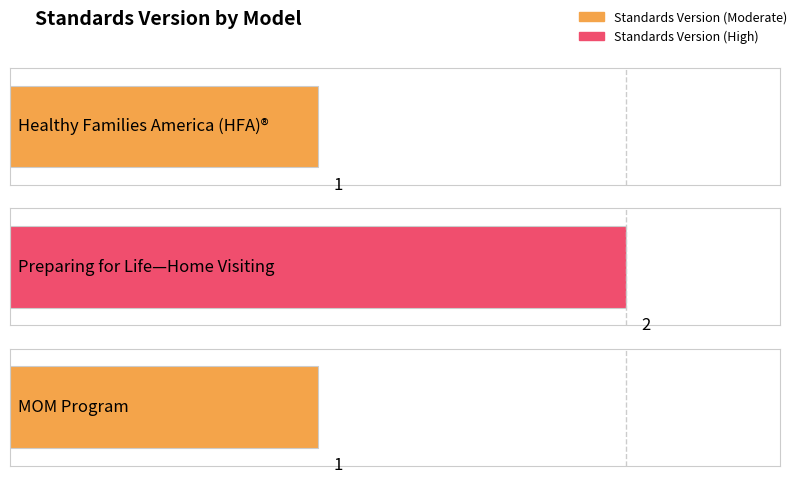

What is the difference between the values at Healthy Families America (HFA)® and Preparing for Life—Home Visiting?

1